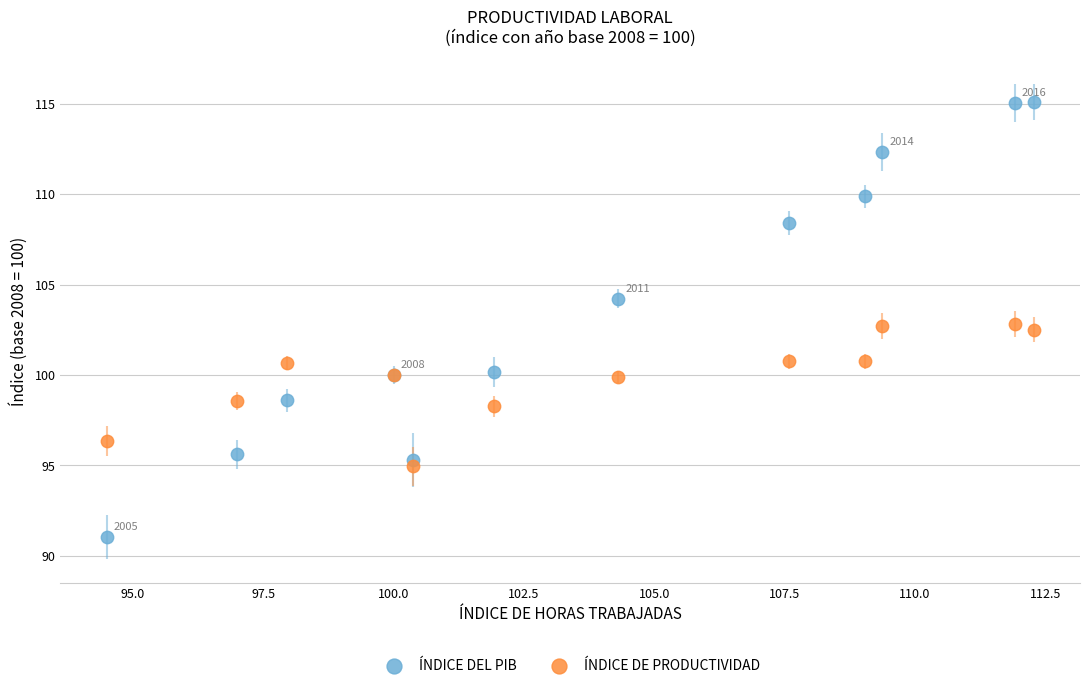

What are all the series names shown in the legend?

ÍNDICE DEL PIB, ÍNDICE DE PRODUCTIVIDAD